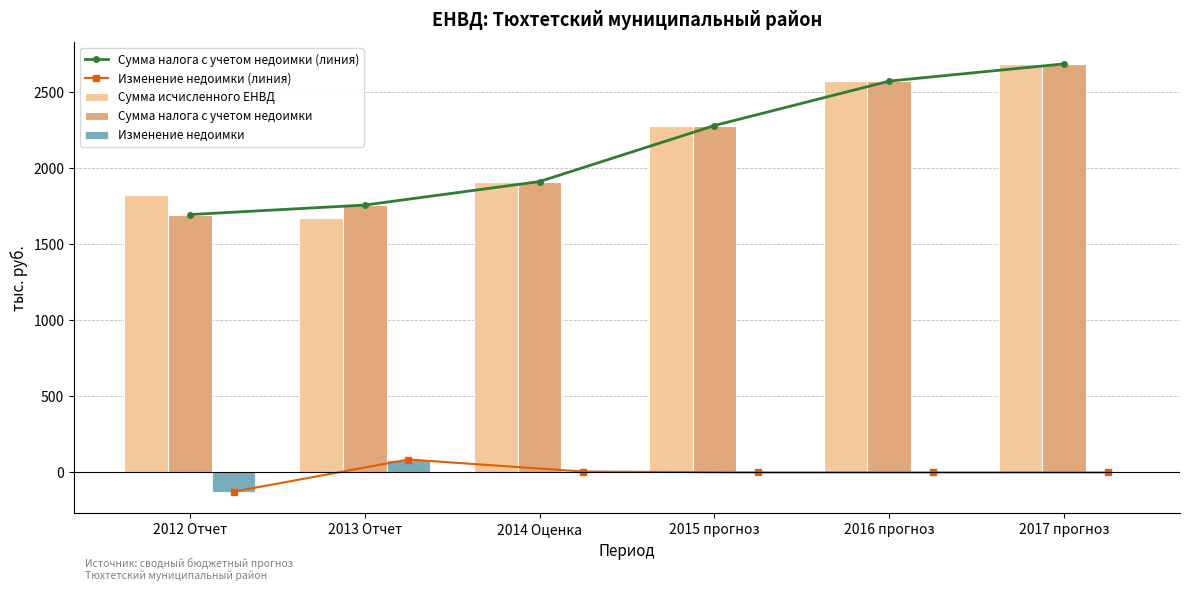

Is it true that Сумма налога с учетом недоимки equals 1035.6 at 2015 прогноз?

False